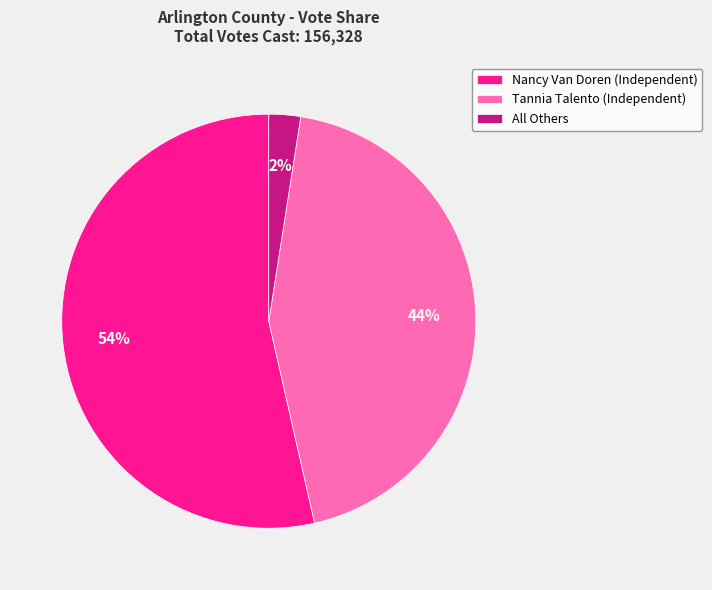

What is the majority slice?

Nancy Van Doren